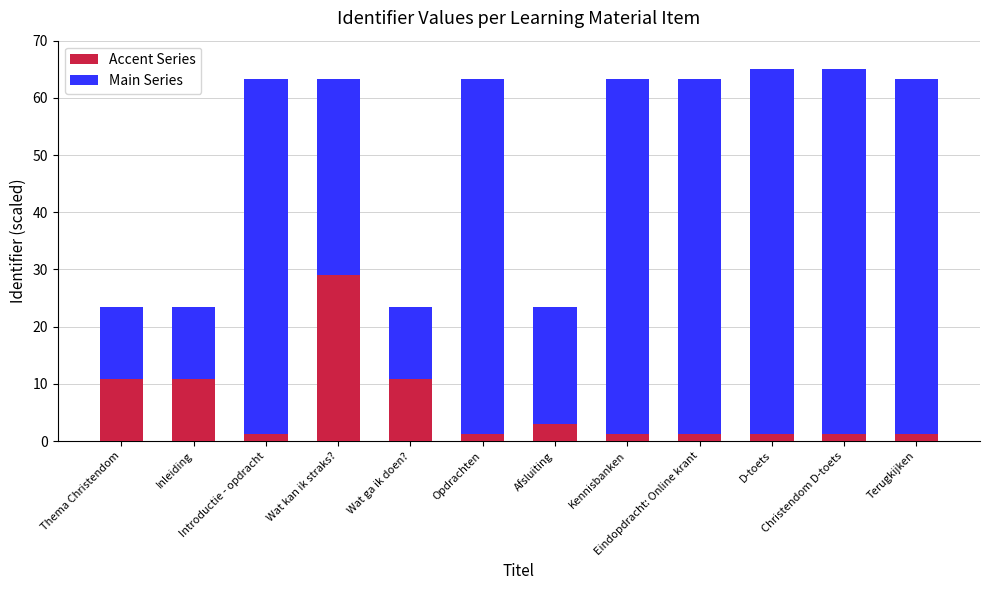

What is the sum of all Accent Series values?

73.4